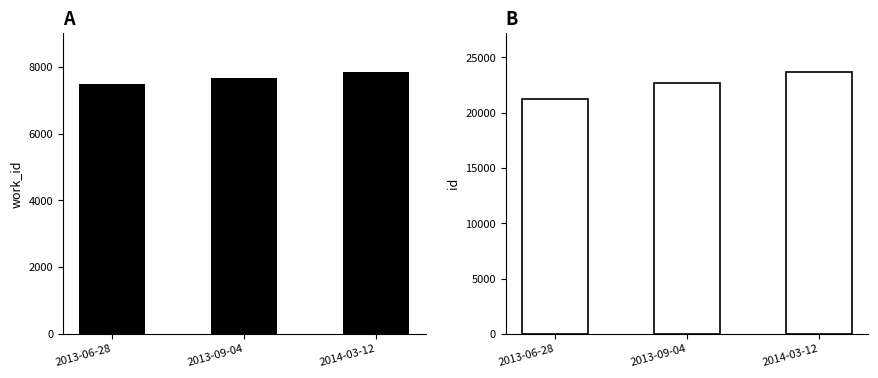

Which series has the largest total across all categories?

id